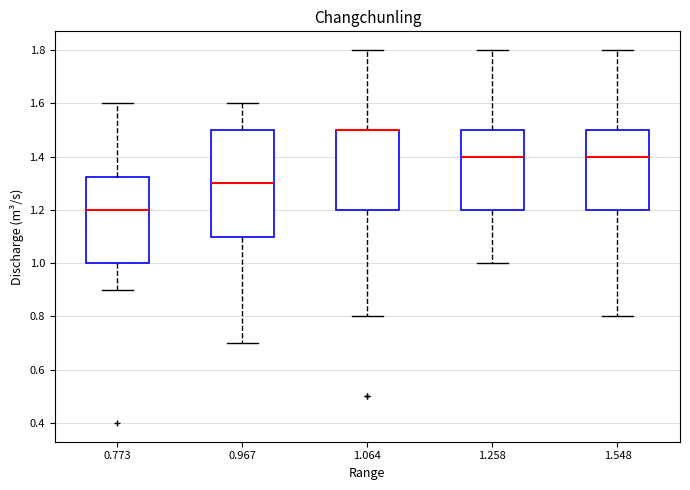

Reading left to right, read every box against the y-axis: the position of its median line, the range the box covers, and the ends of its whiskers. The values are not printed on the chart, so give them approximately, as read against the axis.

0.773: median 1.20, box 1.00 to 1.32, whiskers 0.90 to 1.60
0.967: median 1.30, box 1.10 to 1.50, whiskers 0.70 to 1.60
1.064: median 1.50 (drawn on the box's upper edge), box 1.20 to 1.50, whiskers 0.80 to 1.80
1.258: median 1.40, box 1.20 to 1.50, whiskers 1.00 to 1.80
1.548: median 1.40, box 1.20 to 1.50, whiskers 0.80 to 1.80